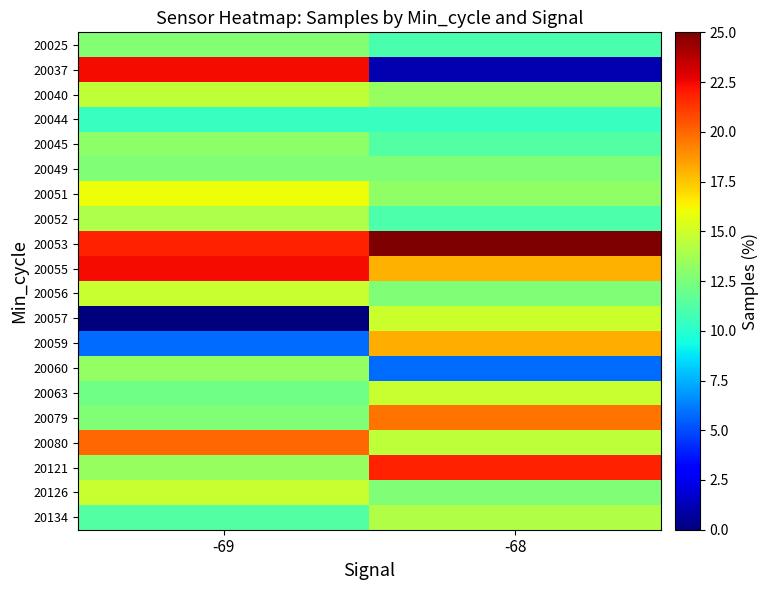

What is the total value across all series at -69?

278.1